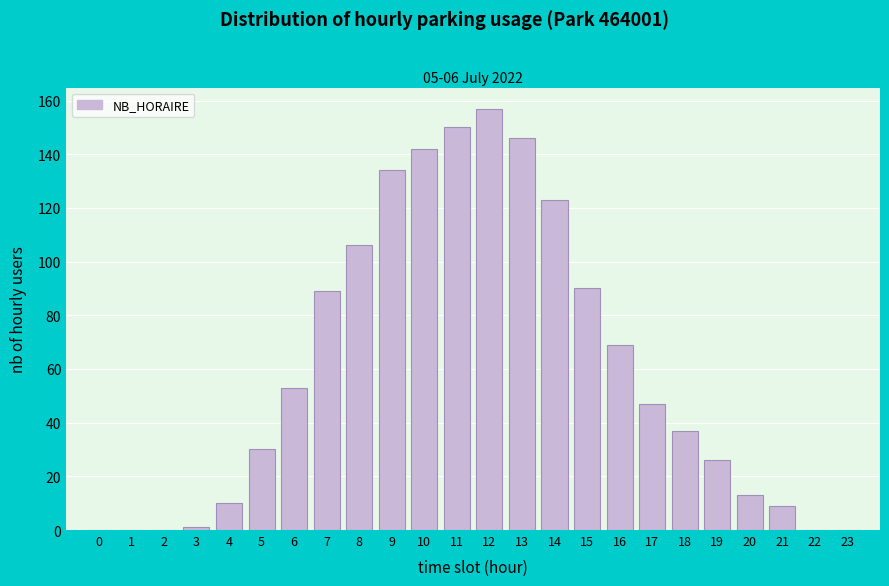

Reading right to left, transcribe all the data shown in this chart.

23=0	22=0	21=9	20=13	19=26	18=37	17=47	16=69	15=90	14=123	13=146	12=157	11=150	10=142	9=134	8=106	7=89	6=53	5=30	4=10	3=1	2=0	1=0	0=0